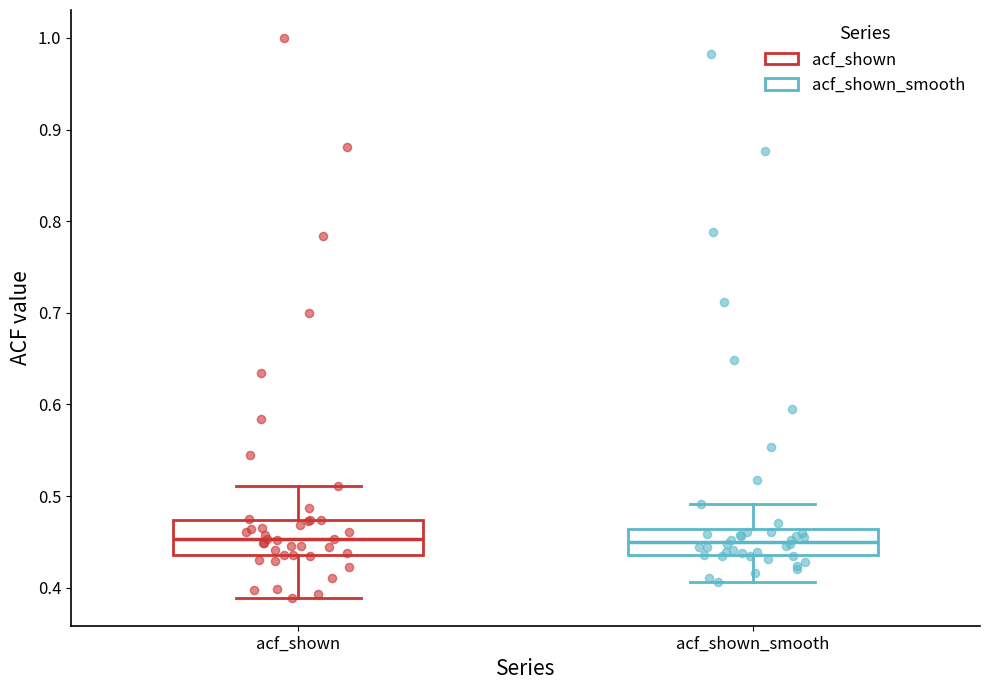

Where does the upper whisker of the box for acf_shown_smooth end on the y-axis? The values are not printed on the chart, so give them approximately, as read against the axis.

0.49